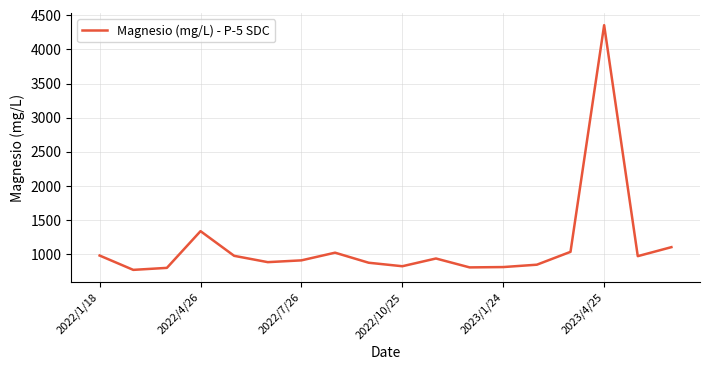

What is the smallest value displayed?

769.6